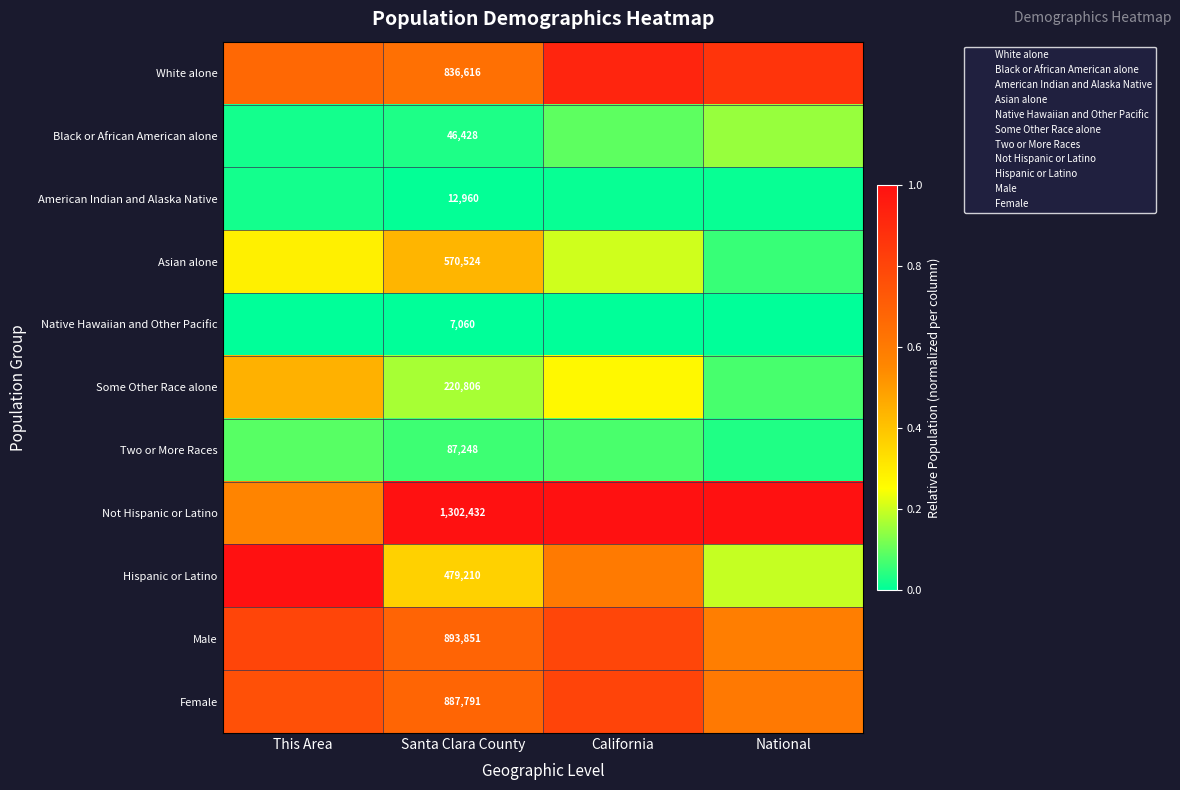

The Asian alone series shows 0.2 at This Area. True or false?

False